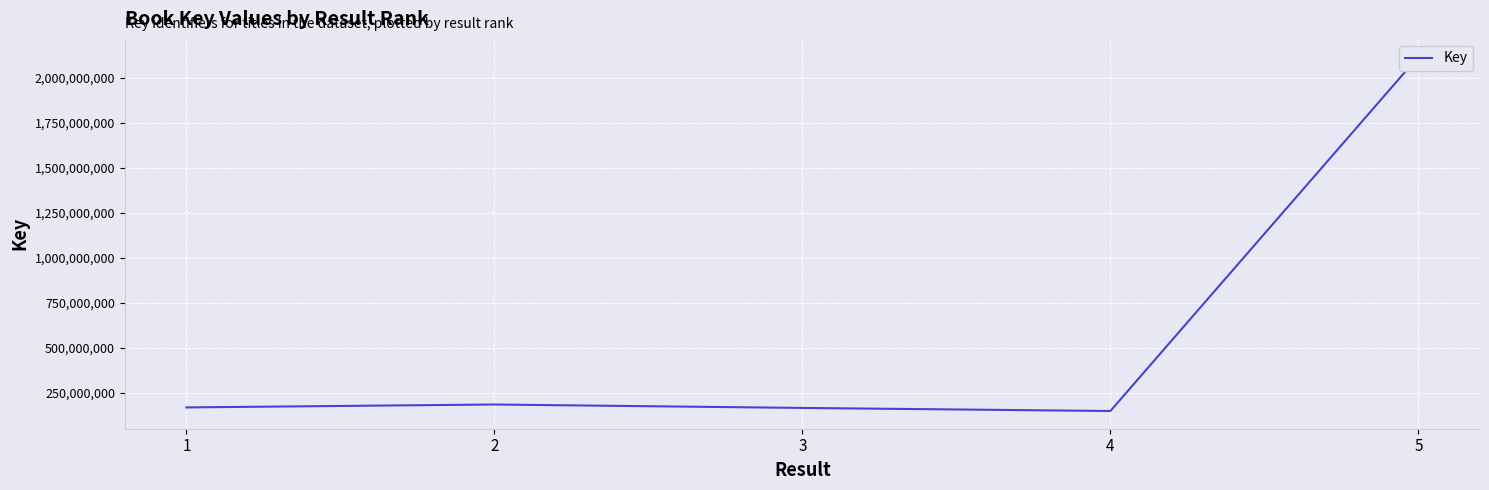

What is the minimum value shown in the chart?

150591344